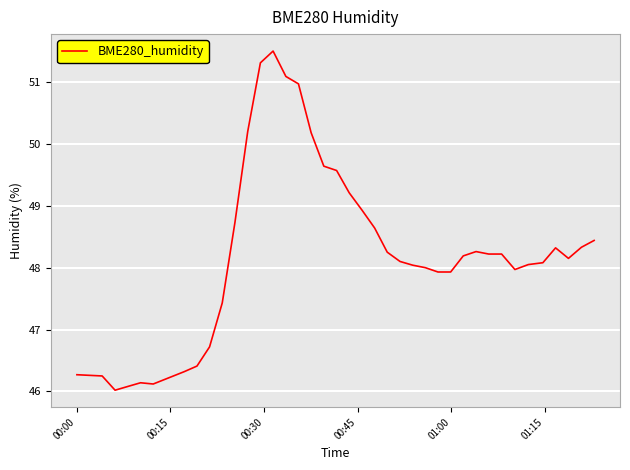

What is the minimum value shown in the chart?

46.0